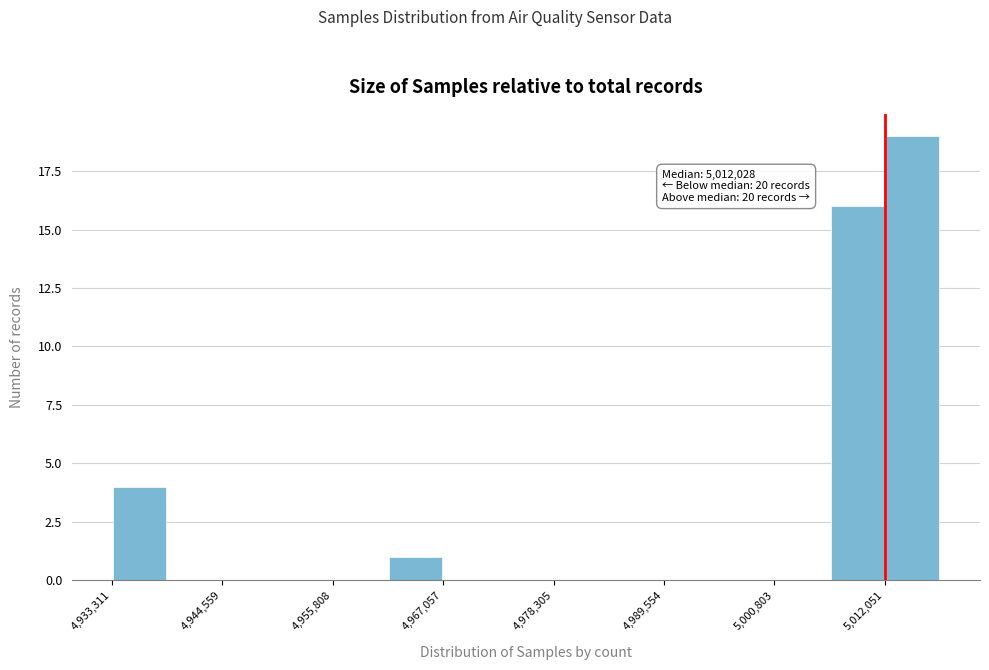

Read against the x-axis, roughly where is the centre of the tallest bar?

5014000